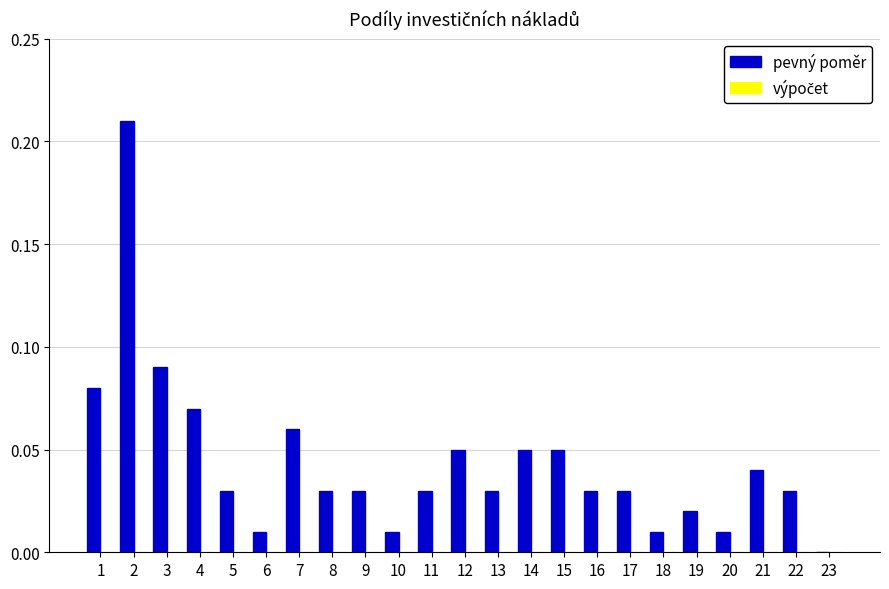

Between 21 and 6, which is larger?

21